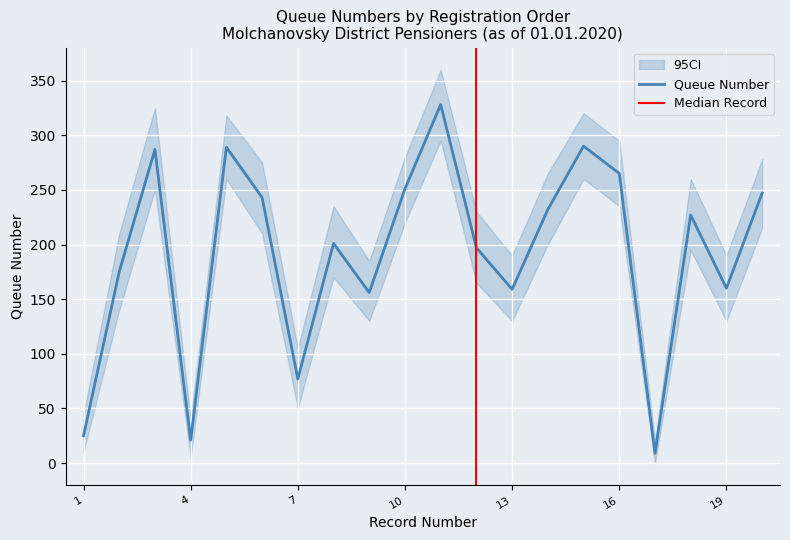

Is it true that Queue Number equals 53 at 13?

False